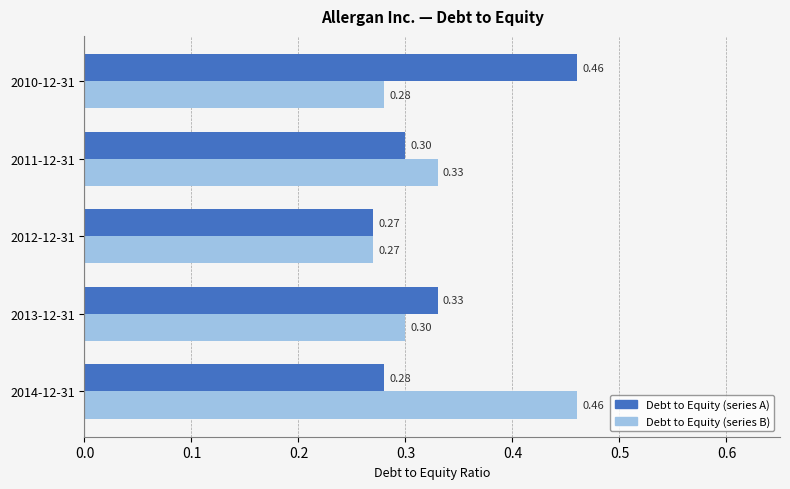

What is the total value across all series at 2013-12-31?

0.6